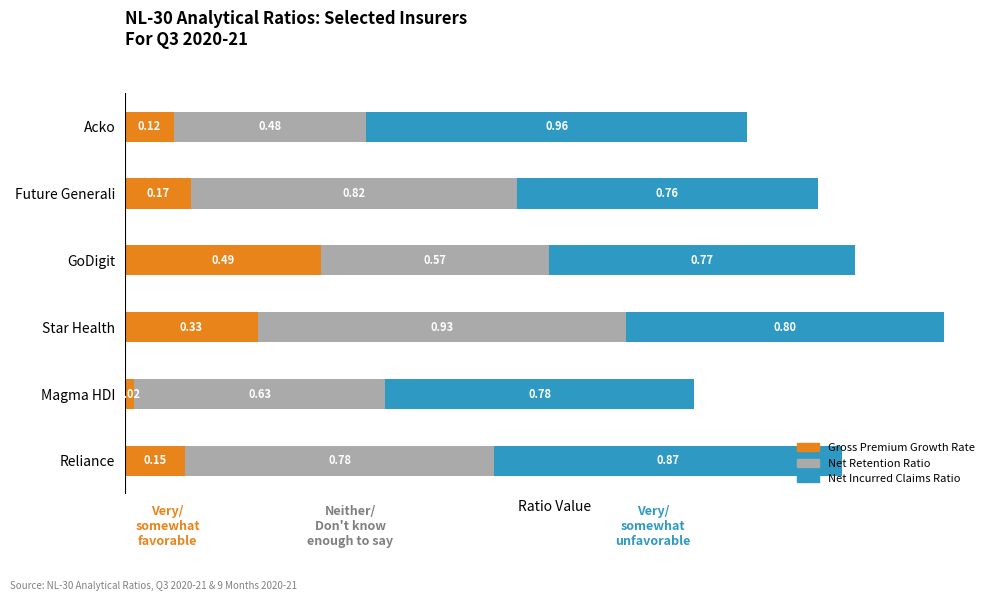

What is the total value across all series at Star Health?

2.1